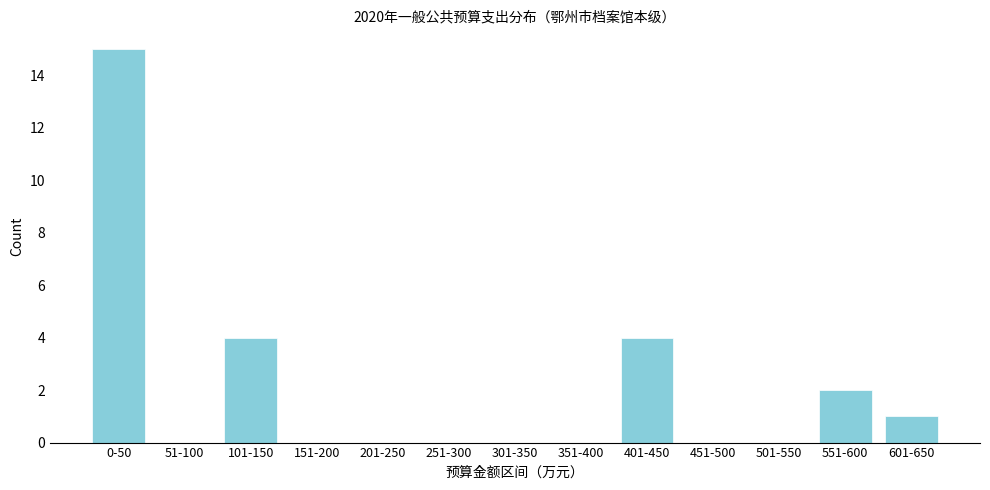

Reading left to right, transcribe all the data shown in this chart.

0-50=15	51-100=0	101-150=4	151-200=0	201-250=0	251-300=0	301-350=0	351-400=0	401-450=4	451-500=0	501-550=0	551-600=2	601-650=1